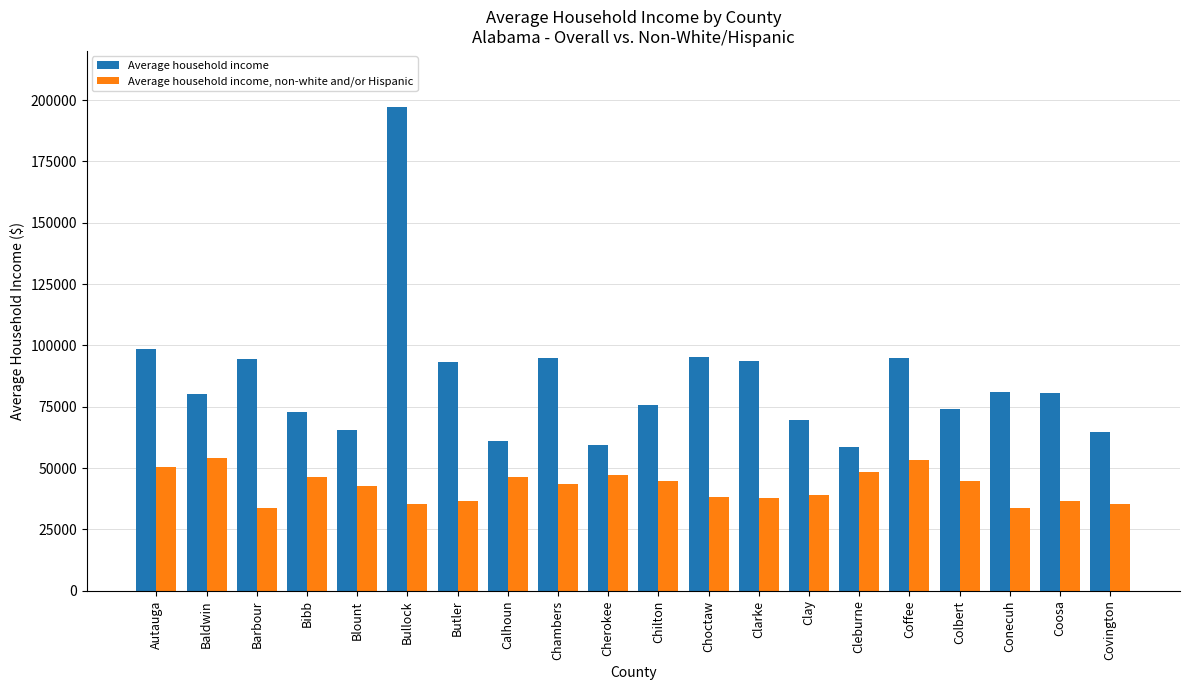

What is the total value across all series at Coffee?

148315